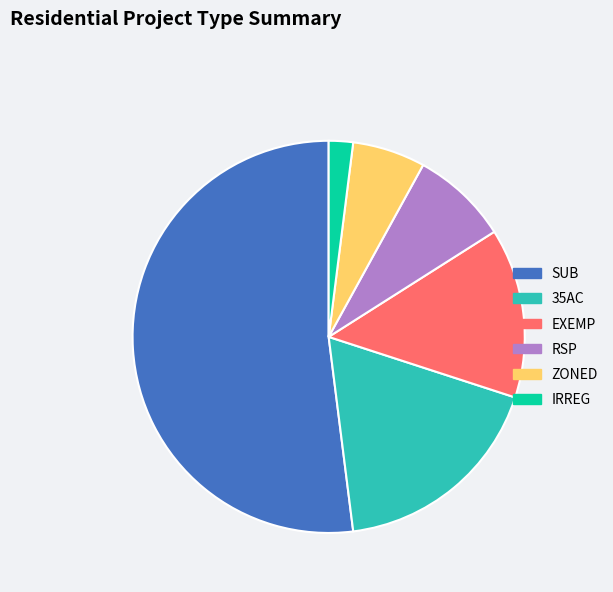

Combined, do SUB and RSP account for over 50%?

Yes